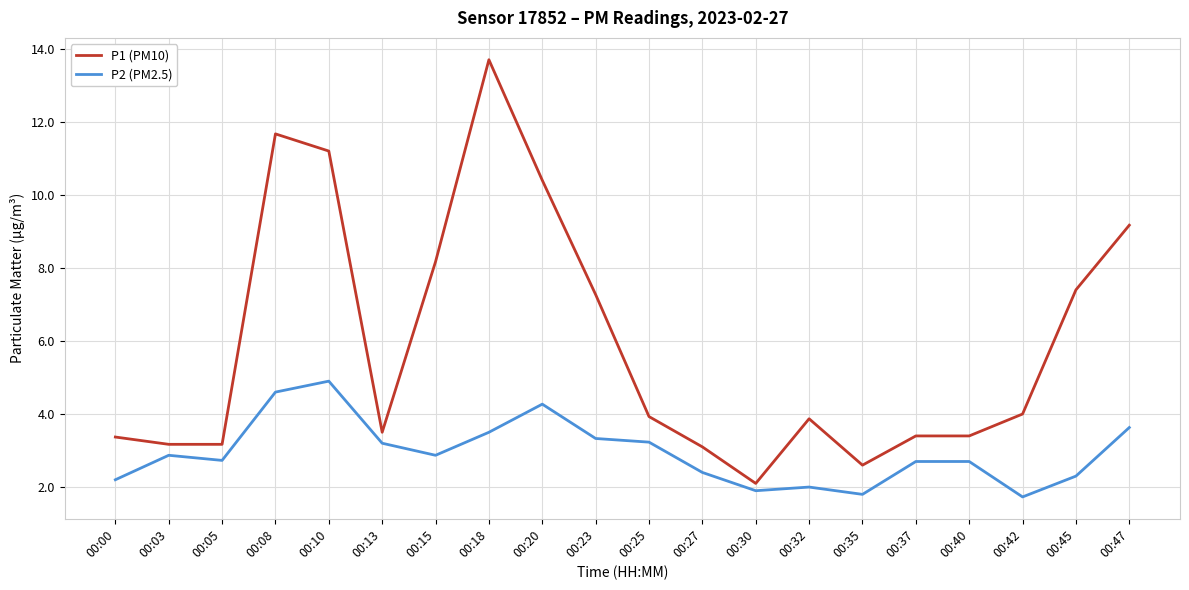

What is the average value of the P1 (PM10) series?

5.9